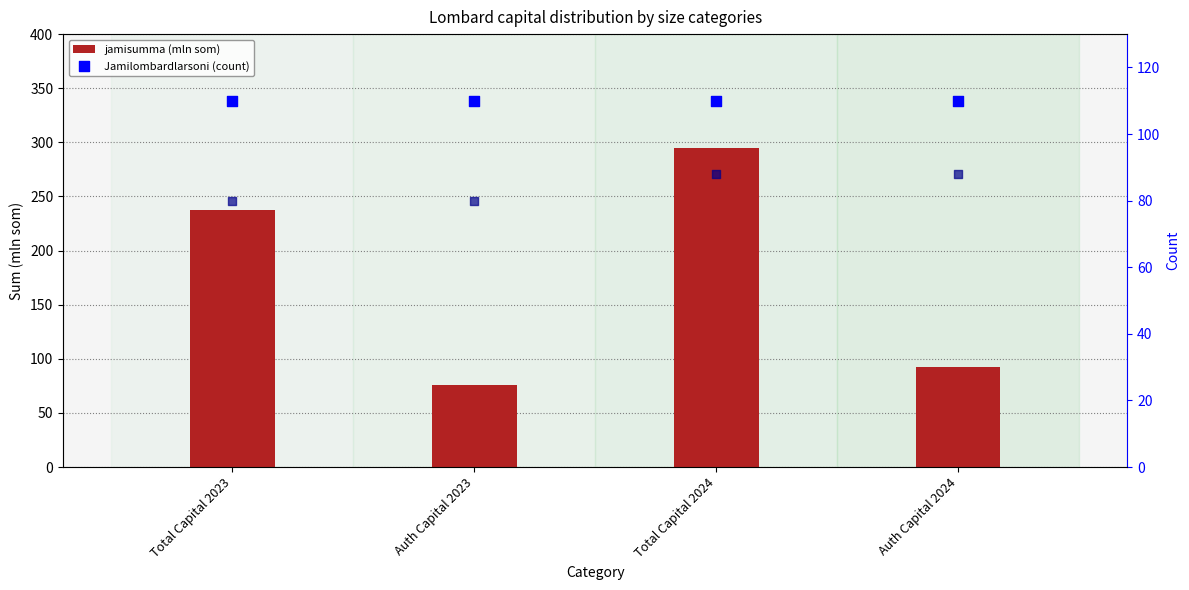

What are all the series names shown in the legend?

jamisumma (mln som), Jamilombardlarsoni (count)